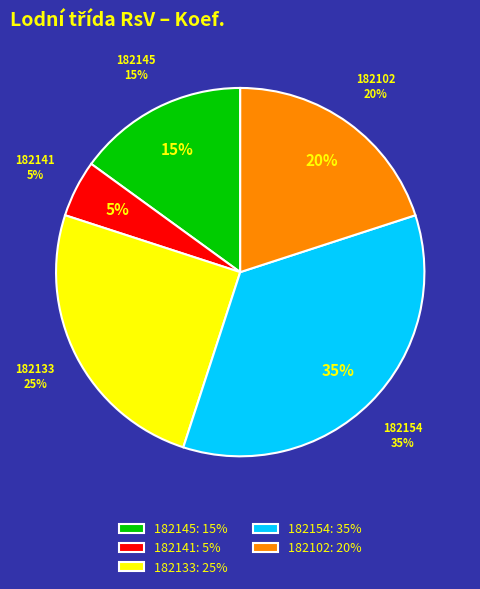

To the nearest percent, what portion does 182141 represent?

5%